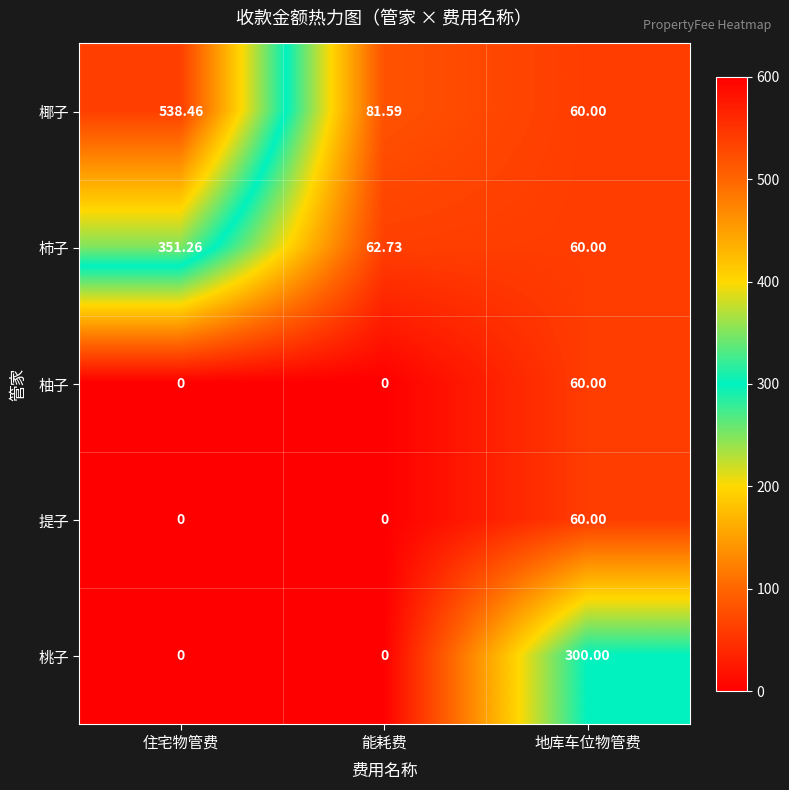

How many values in the 柿子 series exceed 62?

2